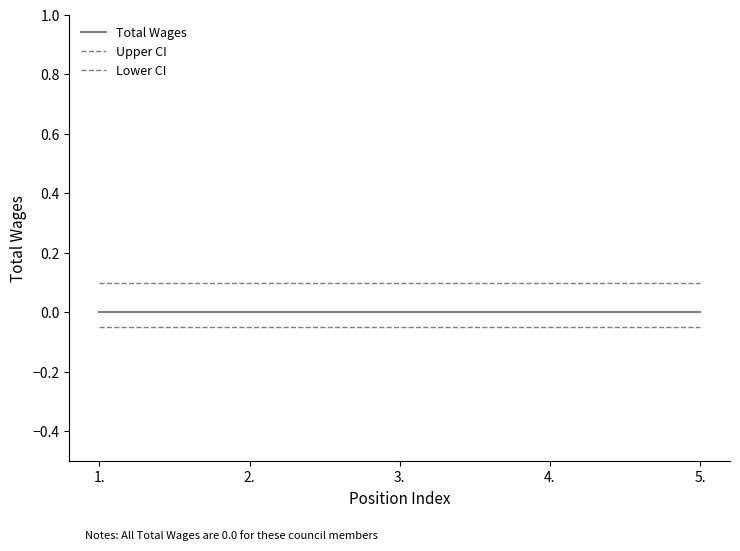

Which series has the widest spread of values?

Total Wages